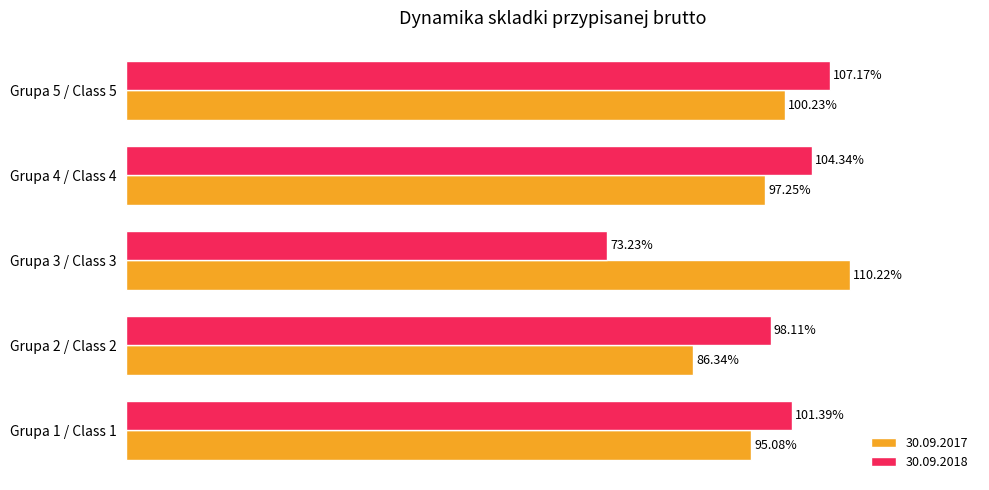

What is the average value of the 30.09.2017 series?

1.0